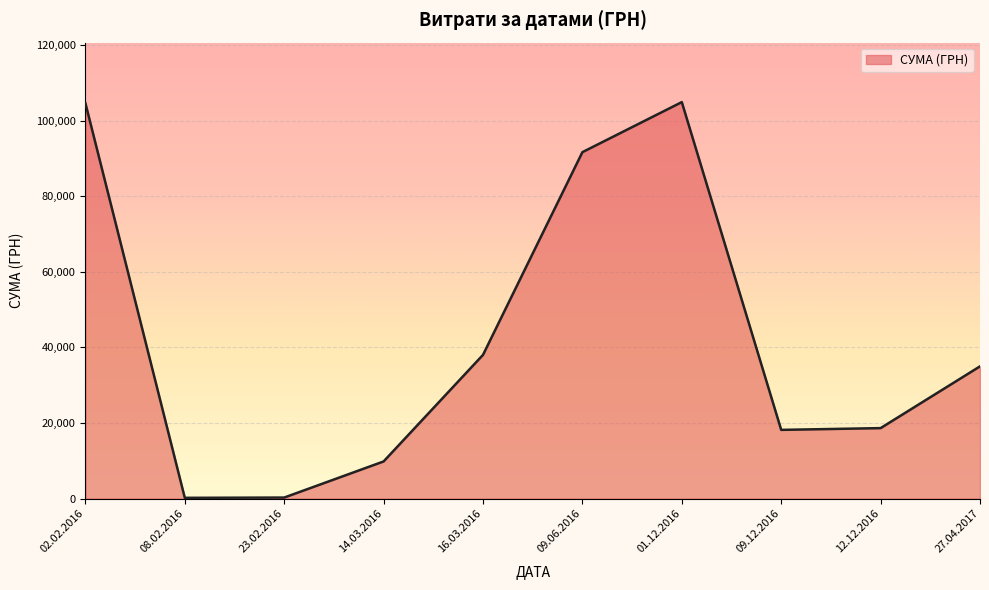

What is the greatest value displayed?

104899.0